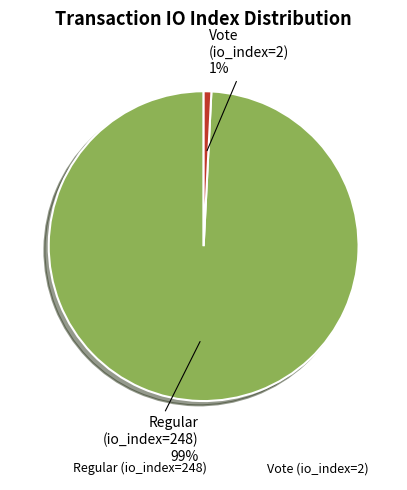

How many segments does this pie chart have?

2